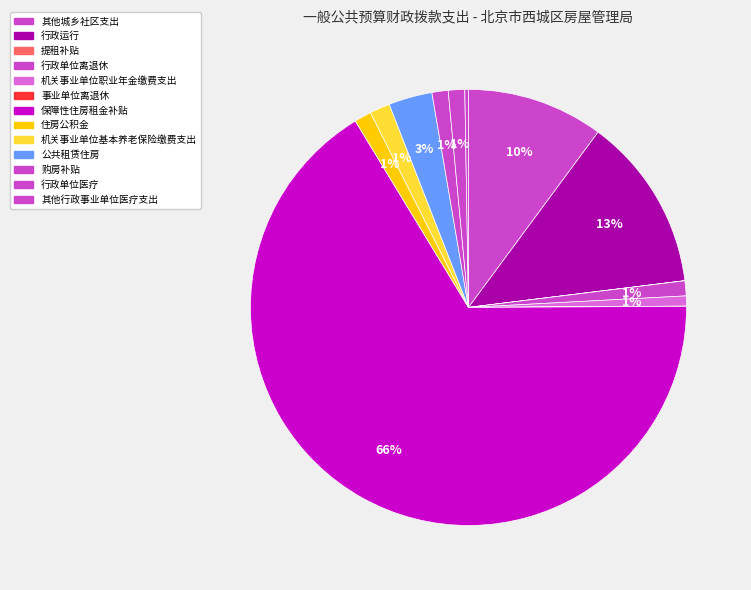

Is the sum of 其他行政事业单位医疗支出 and 其他城乡社区支出 greater than half?

No